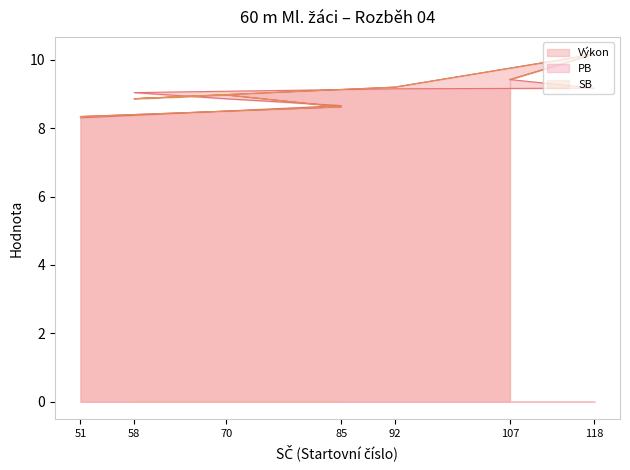

Count the number of data series in this chart.

3